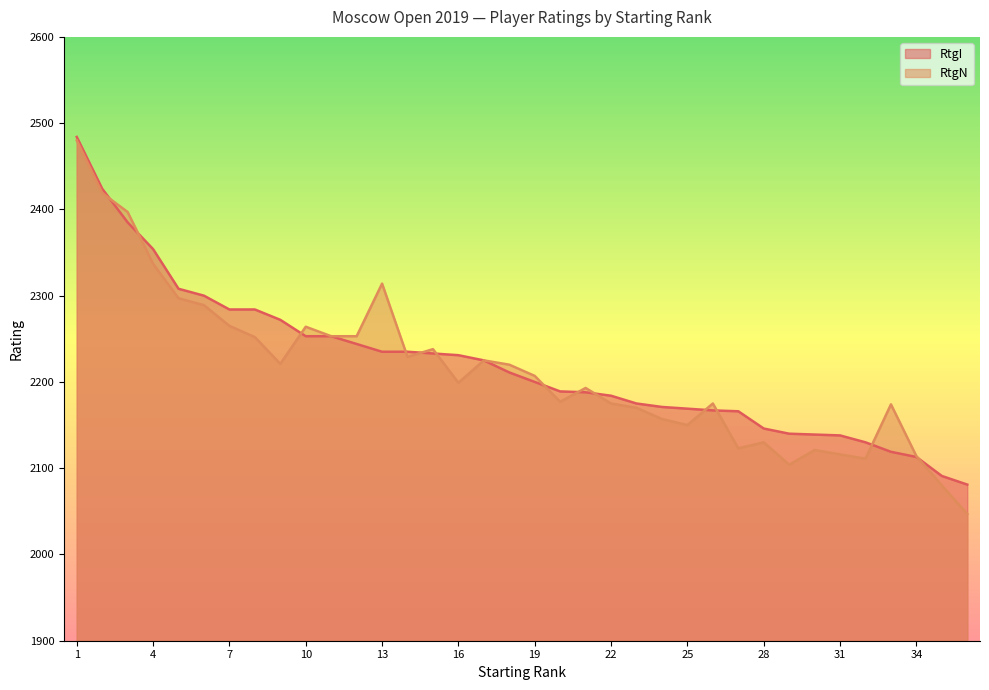

At which category does RtgN reach its first local peak?

10